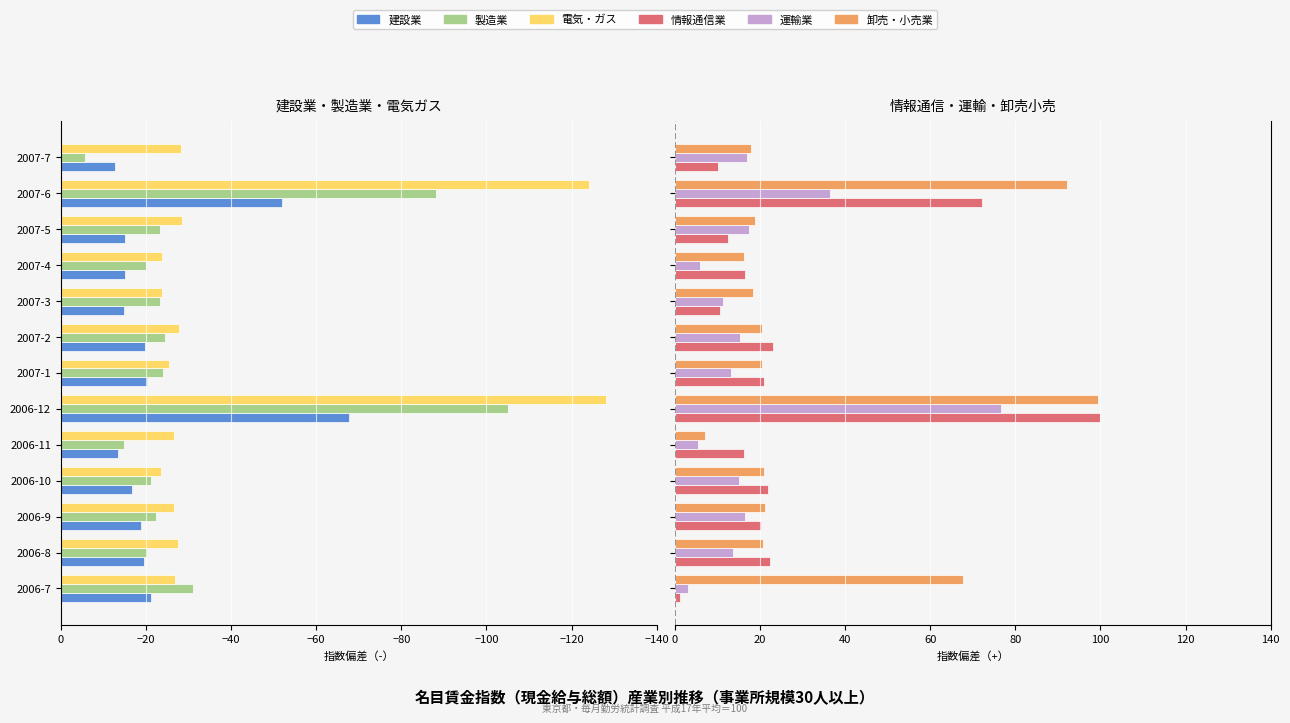

Reading right to left, list all the values displayed in this chart.

建設業: -12.8	-52.0	-15.1	-15.2	-14.9	-19.9	-20.2	-67.8	-13.5	-16.8	-18.9	-19.6	-21.2
製造業: -5.7	-88.1	-23.4	-20.1	-23.2	-24.6	-24.0	-105.0	-14.8	-21.1	-22.4	-20.3	-31.1
電気・ガス: -28.2	-124.0	-28.6	-23.7	-23.9	-27.8	-25.5	-128.1	-26.7	-23.5	-26.5	-27.5	-26.8
情報通信業: 10.1	72.1	12.5	16.6	10.6	23.2	20.9	100.0	16.3	22.0	20.2	22.3	1.2
運輸業: 16.9	36.4	17.4	5.9	11.3	15.3	13.3	76.7	5.5	15.0	16.6	13.8	3.1
卸売・小売業: 18.0	92.2	18.8	16.3	18.3	20.5	20.6	99.4	7.2	21.0	21.1	20.8	67.8